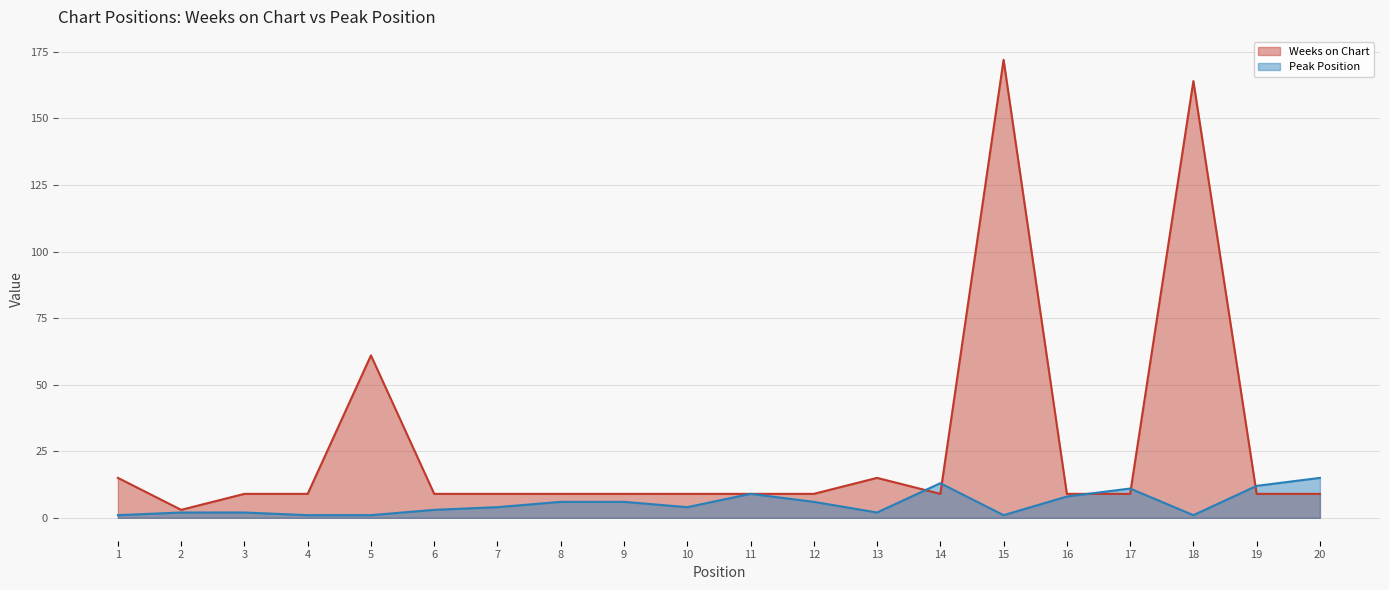

The value of Weeks on Chart at 7 is 9. True or false?

True